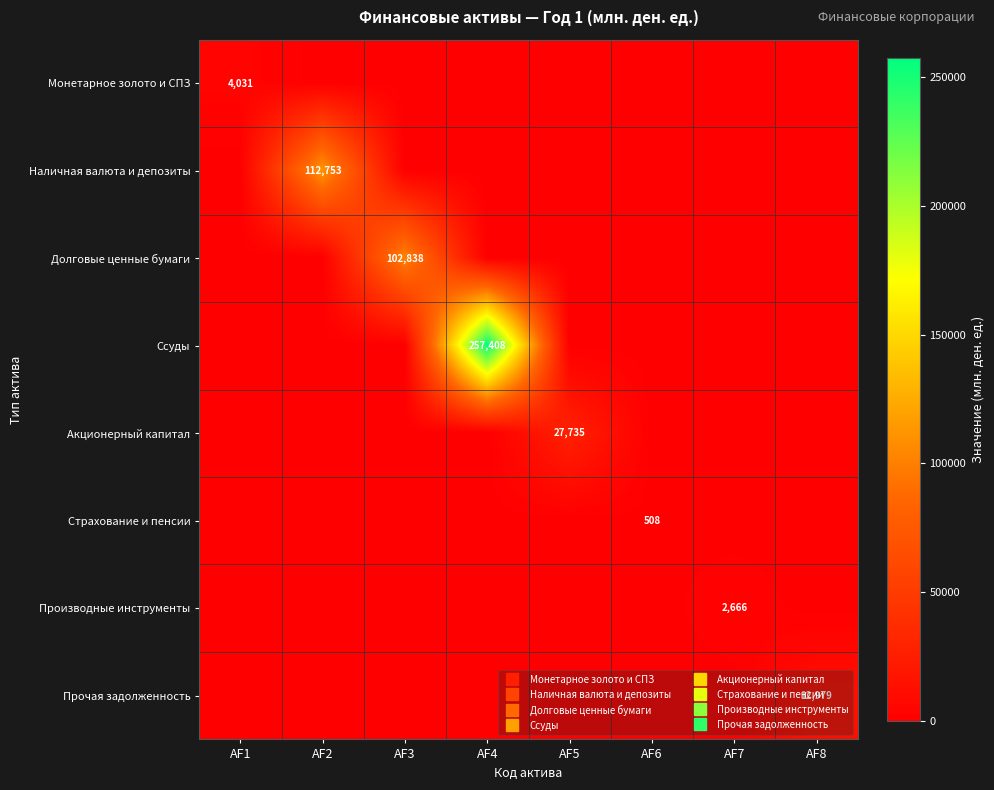

The Наличная валюта и депозиты series shows 0.0 at AF1. True or false?

True